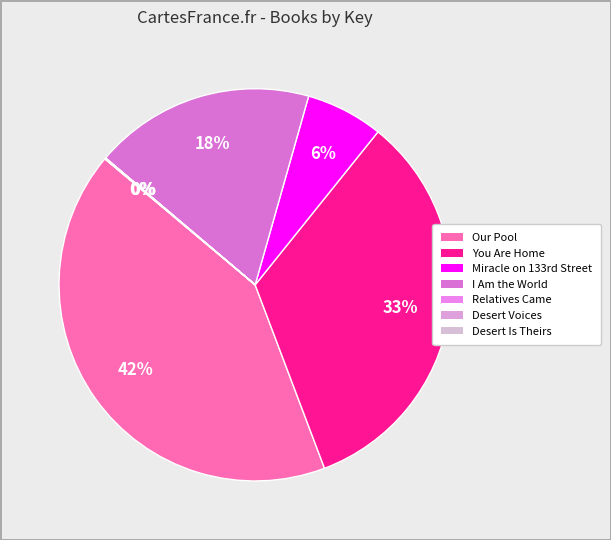

Which has a higher value, You Are Home or Desert Voices?

You Are Home